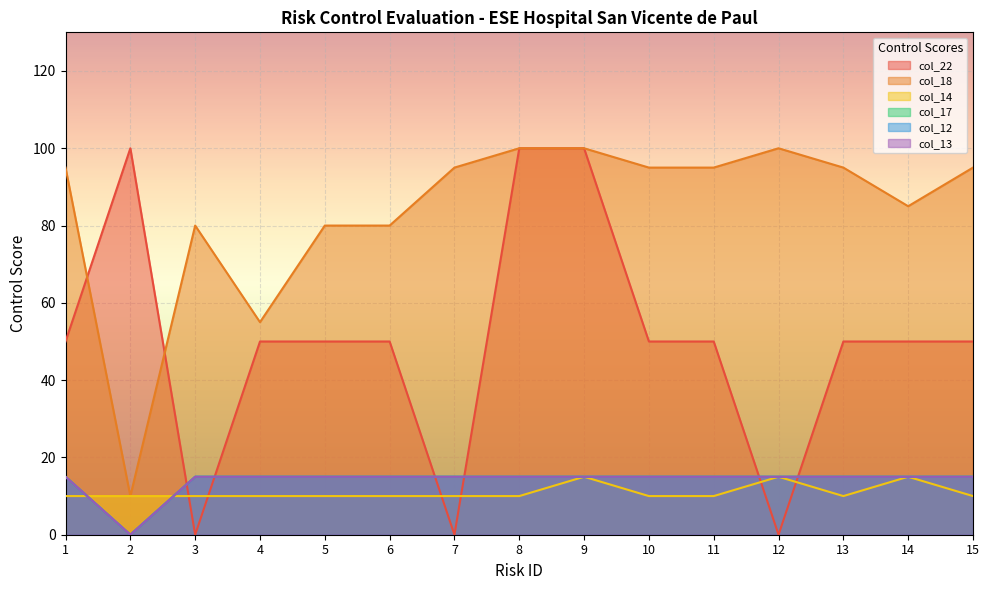

Where is the first local minimum for col_22?

3